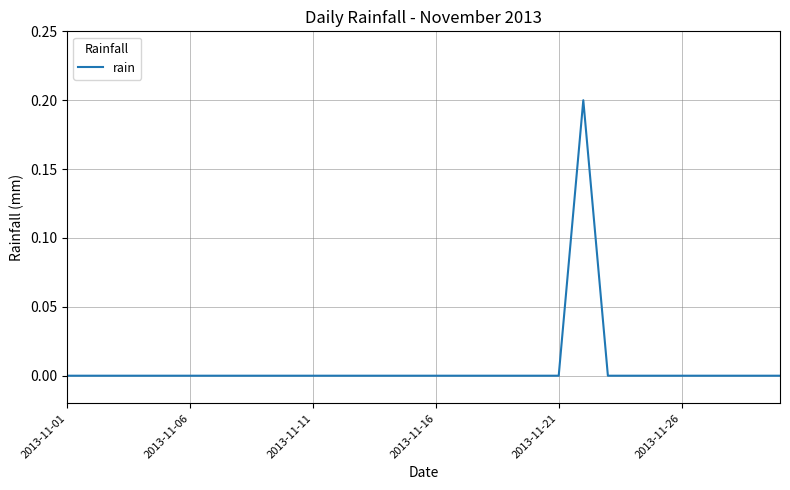

Is this an area chart (filled region under the line)?

No